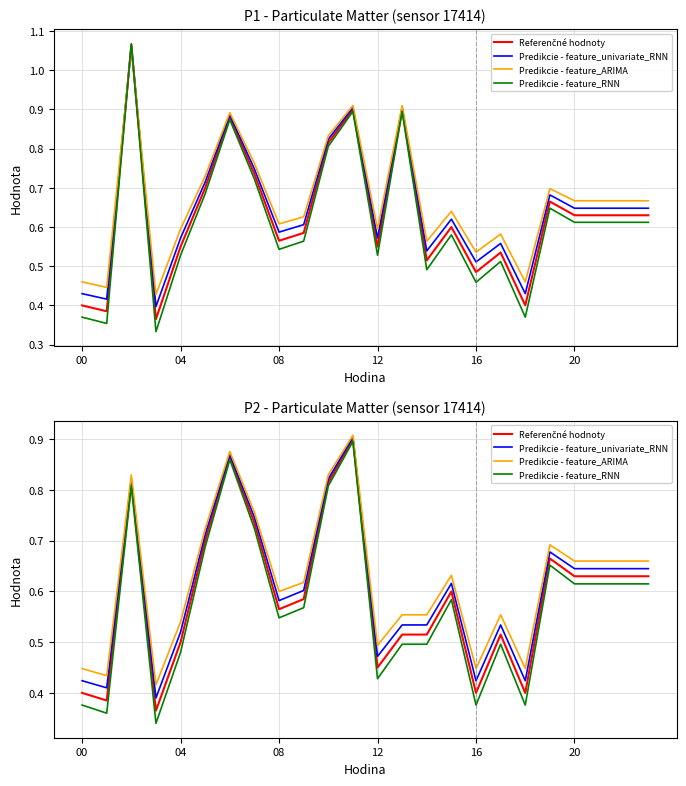

What is the lowest value of the Predikcie - feature_ARIMA series?

0.4